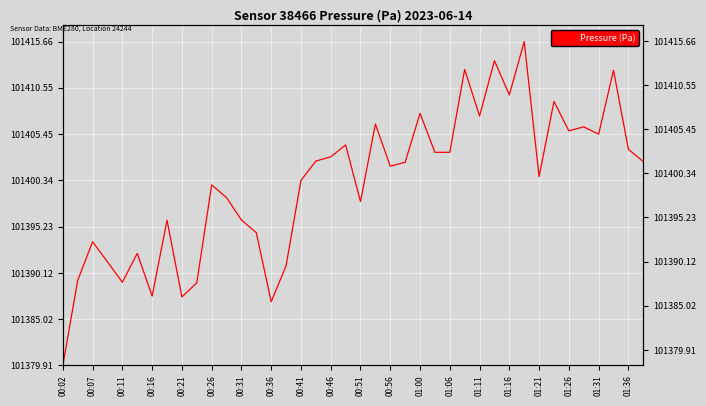

The chart shows a value of 9.0 at 00:26. True or false?

False